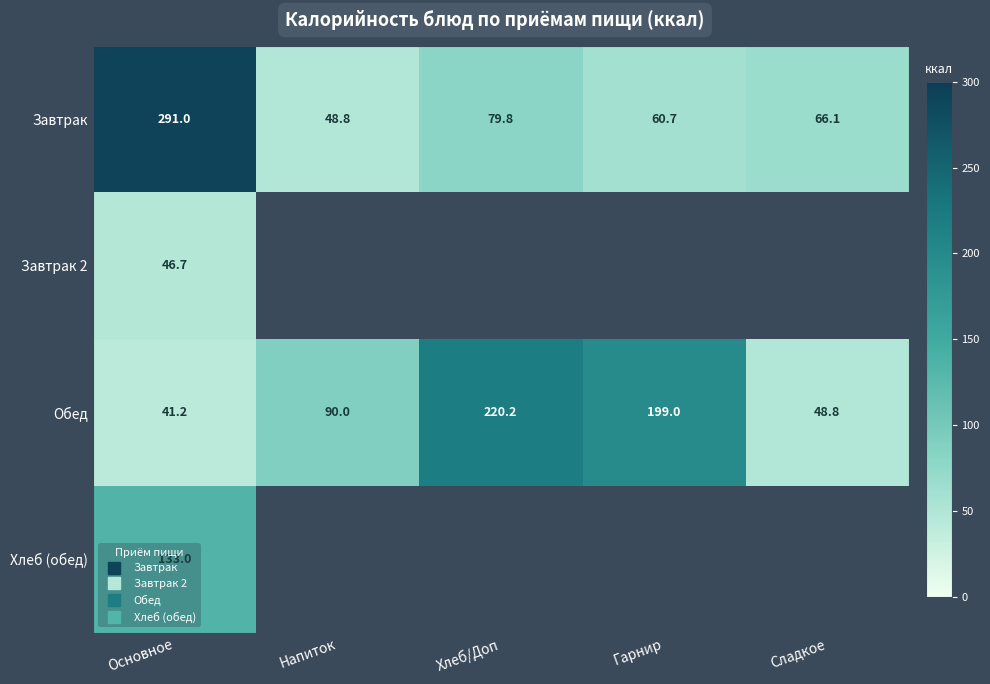

What is the sum of the Завтрак values at Напиток and Сладкое?

114.9